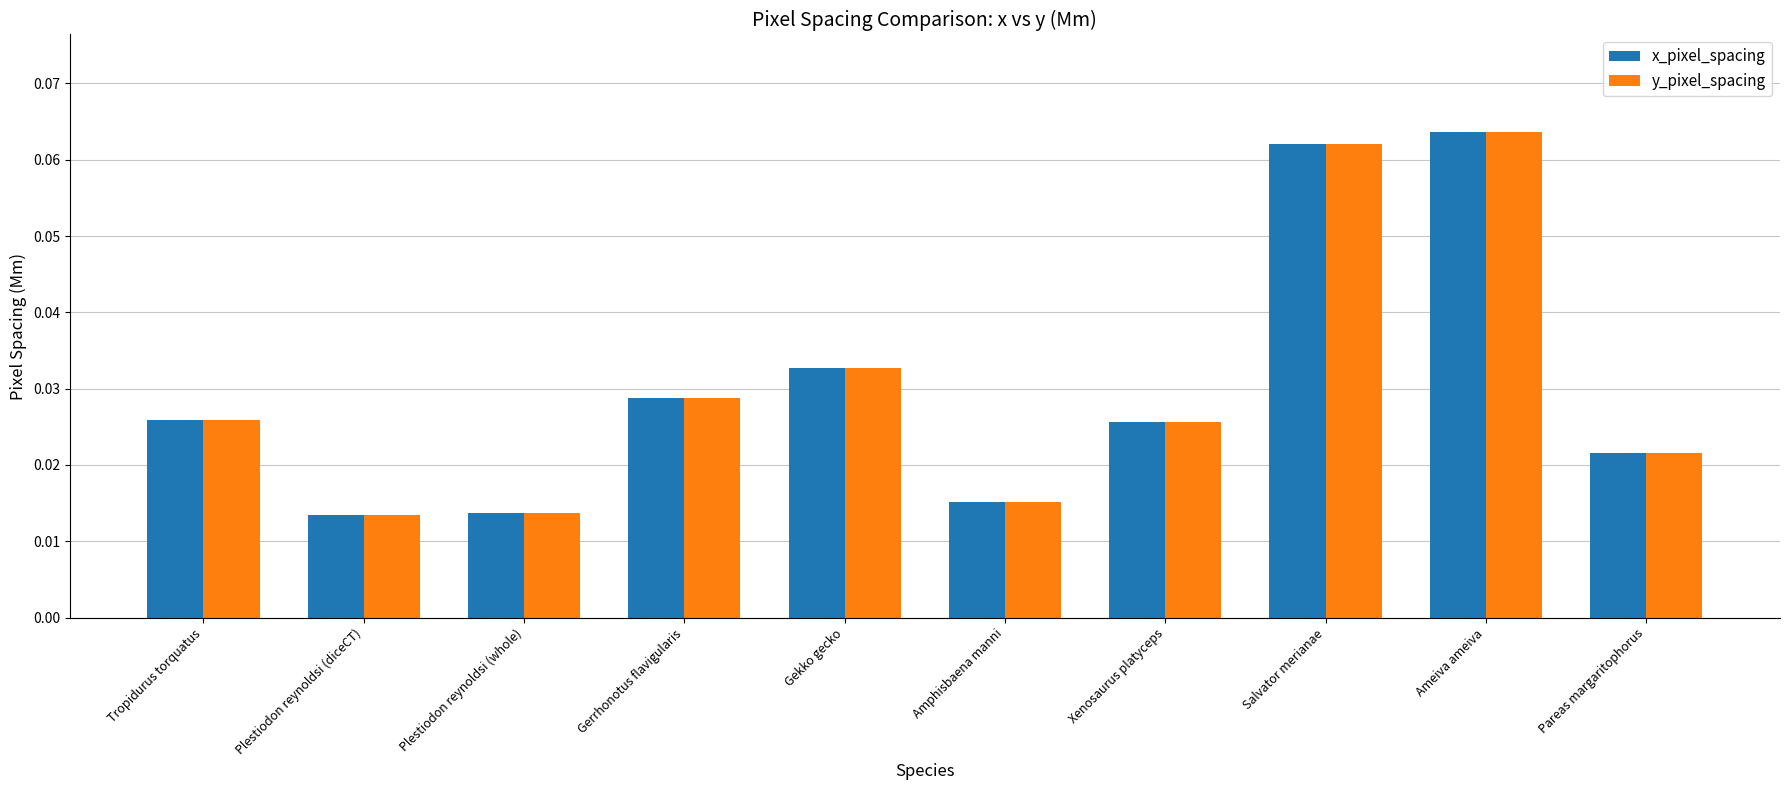

Are the bars grouped side by side (vs. stacked)?

Yes